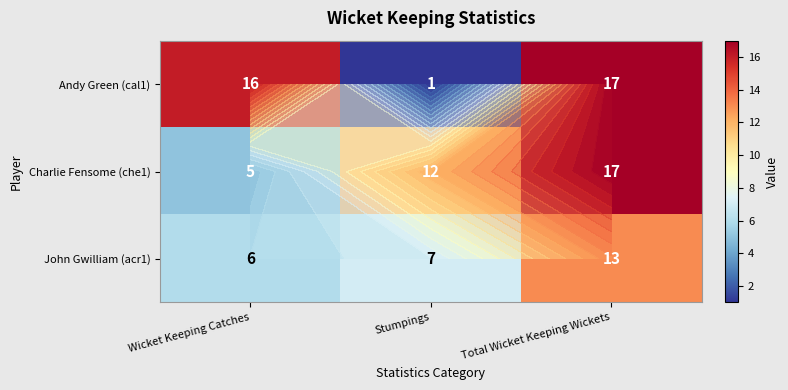

What value does the John Gwilliam (acr1) series have at Stumpings?

7